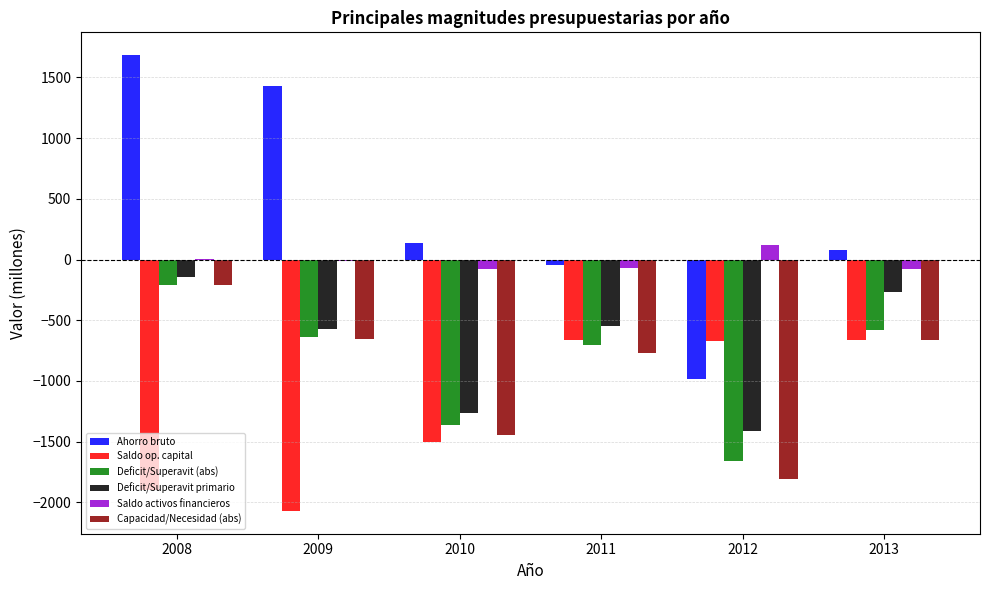

Which label corresponds to the largest value in the chart?

2008